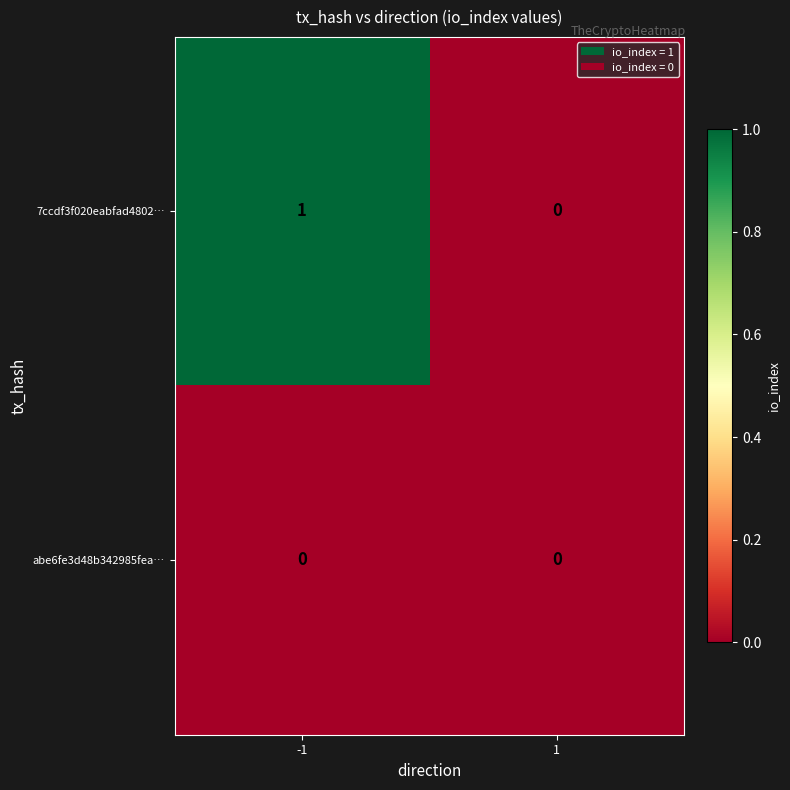

Which series has the largest total across all categories?

7ccdf3f020eabfad4802…